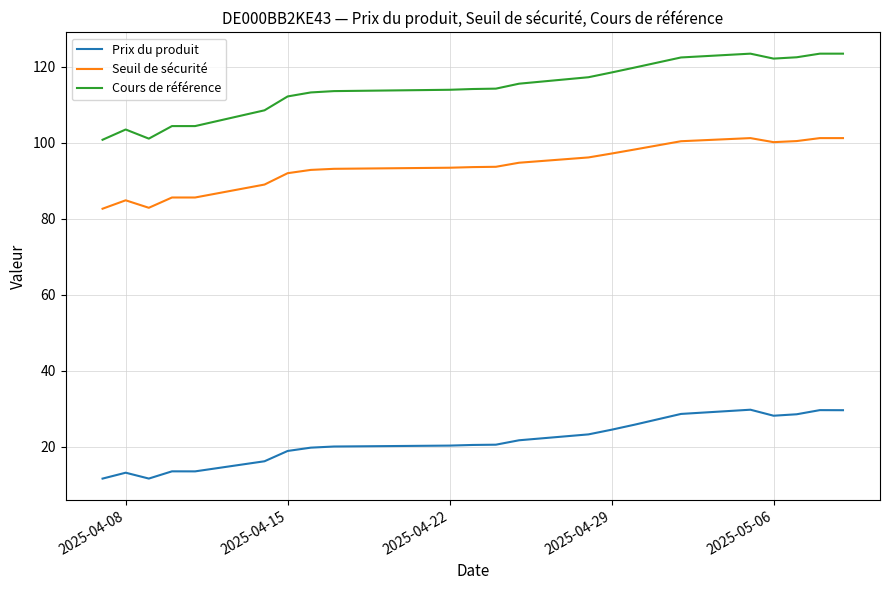

Rank the series by their maximum value, from highest to lowest.

Cours de référence, Seuil de sécurité, Prix du produit